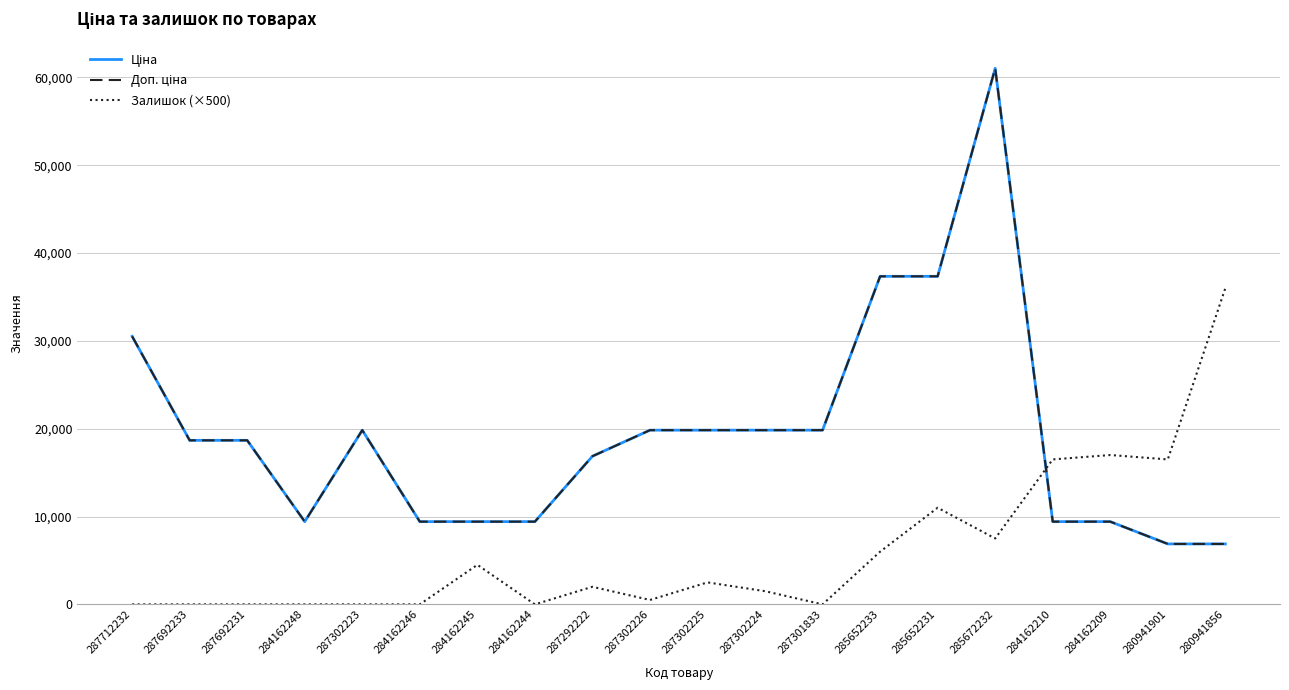

True or false: Залишок (×500) has more than 0 interior local peaks.

True